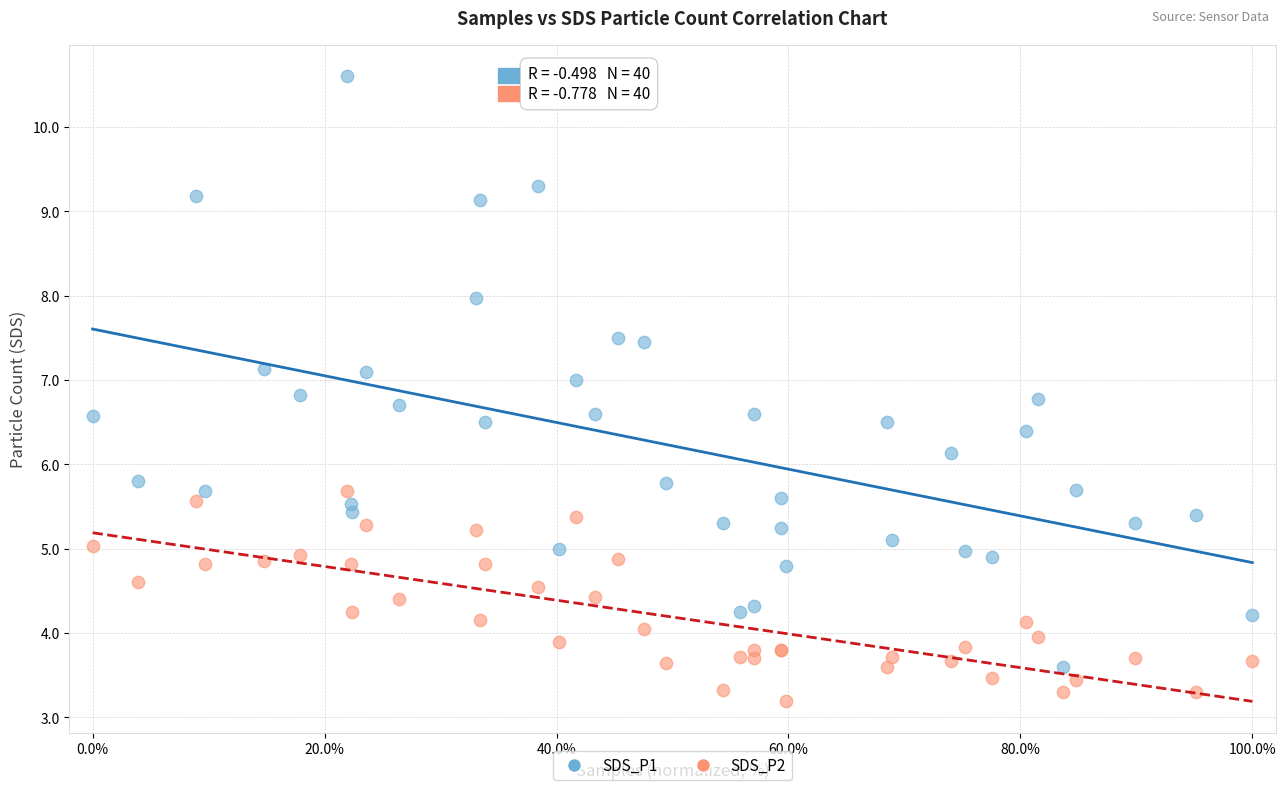

Which series contains the lowest Y value?

SDS_P2